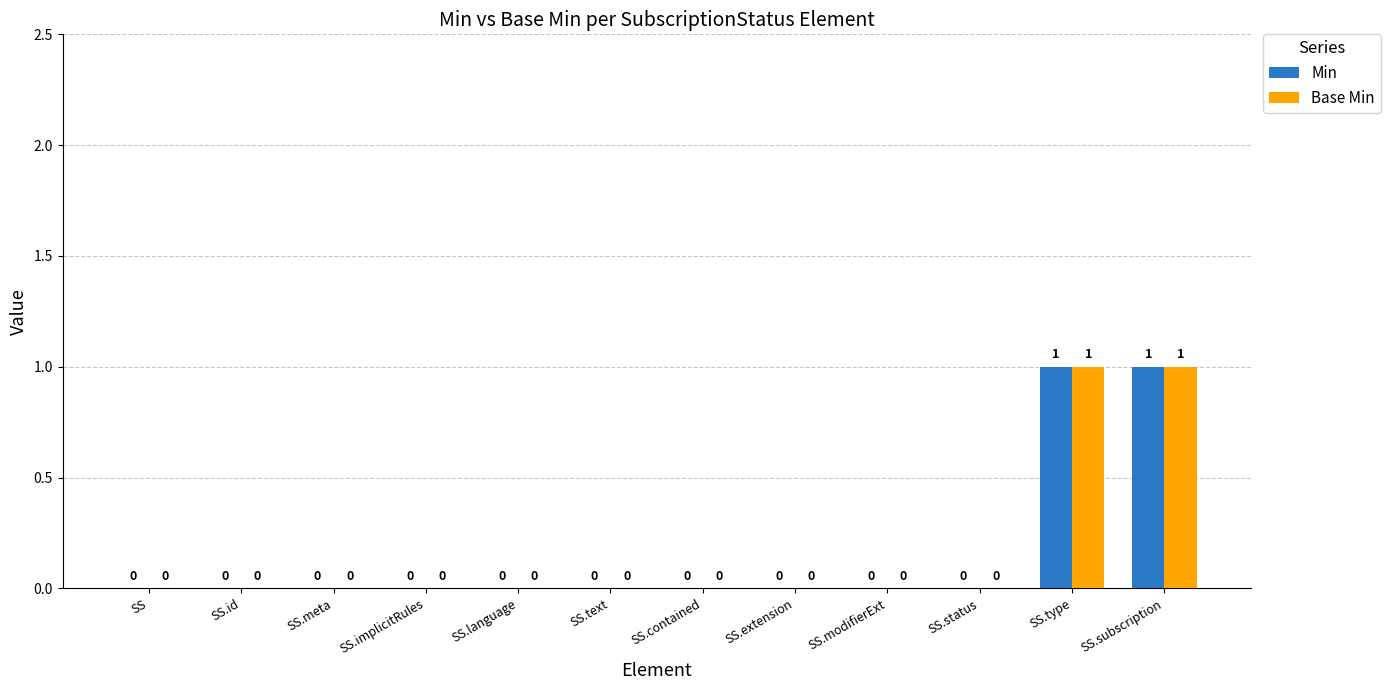

Are the bars horizontal?

No